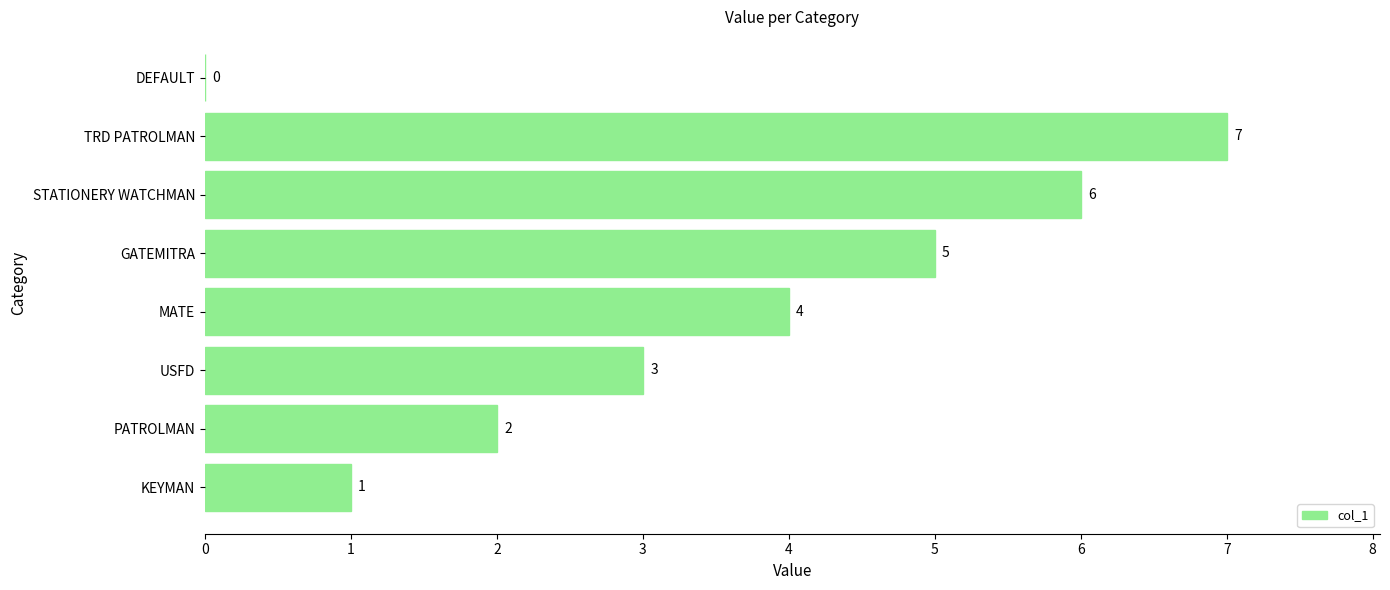

What is the approximate value at MATE?

4